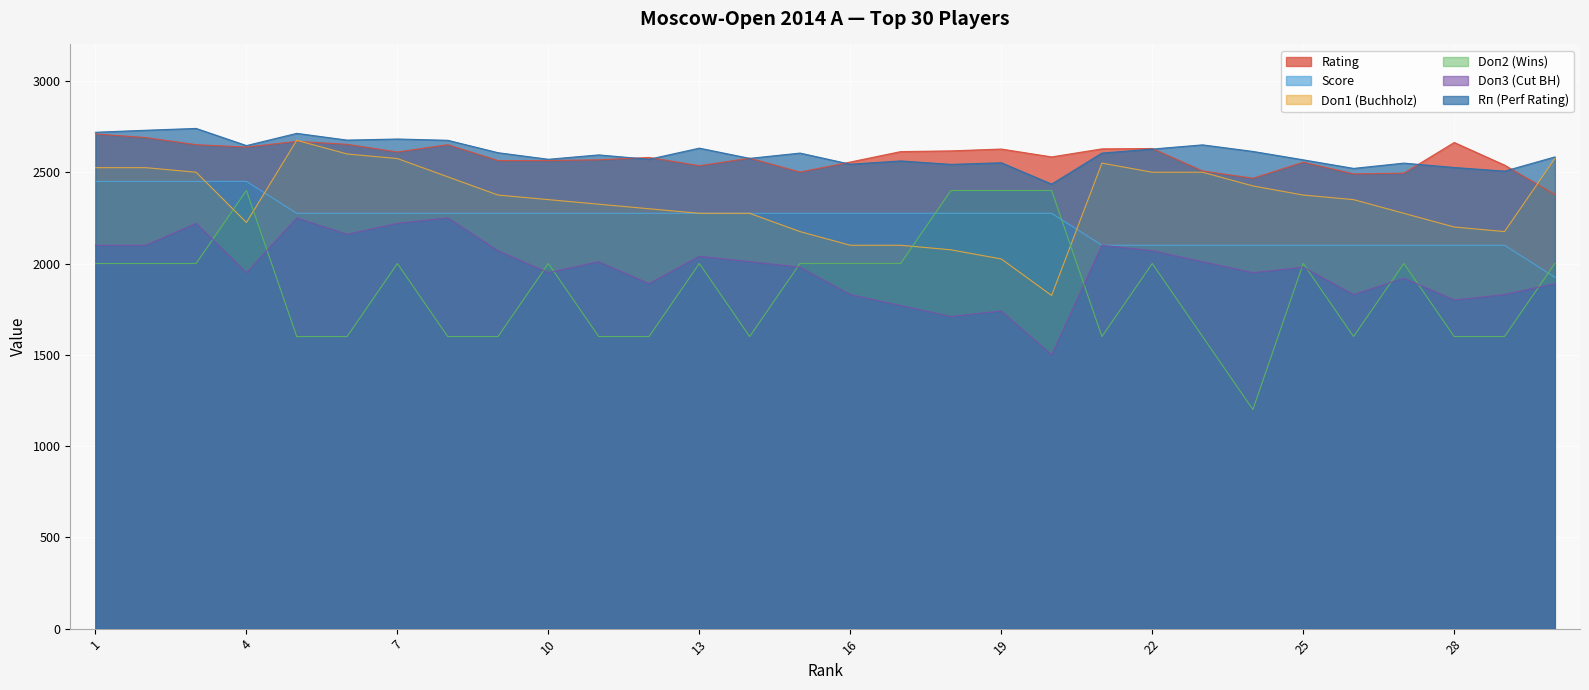

True or false: Rп (Perf Rating) and Doп1 (Buchholz) cross at least once.

False